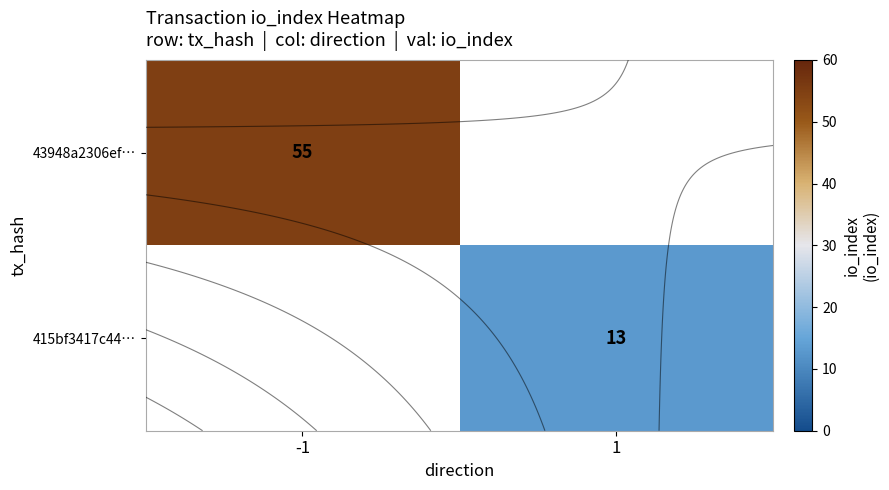

The 415bf3417c44… series shows 6.6 at 1. True or false?

False